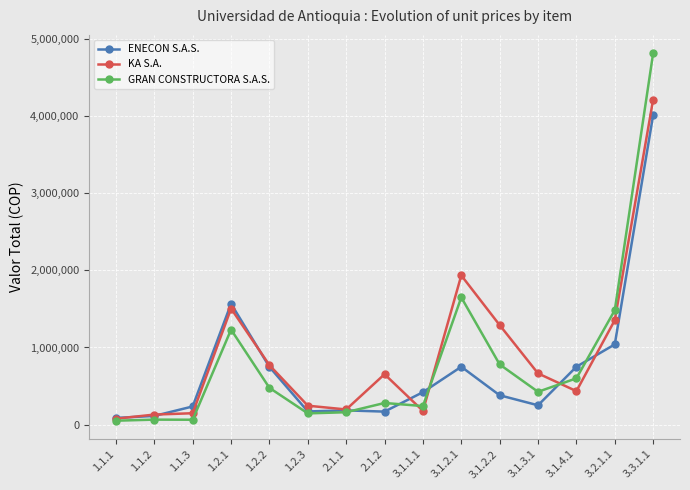

What is the total value across all series at 3.2.1.1?

3878290